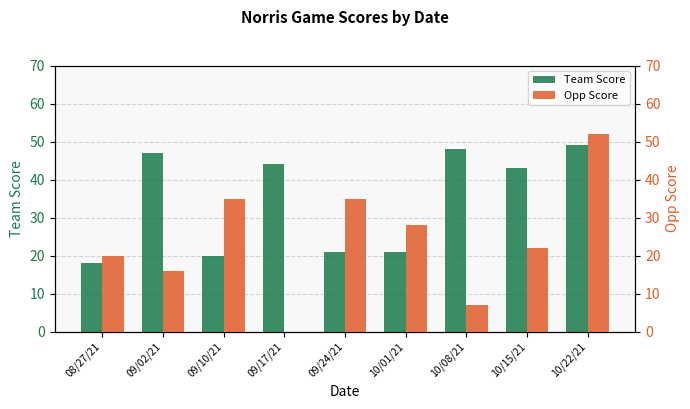

Which series has the widest spread of values?

Opp Score